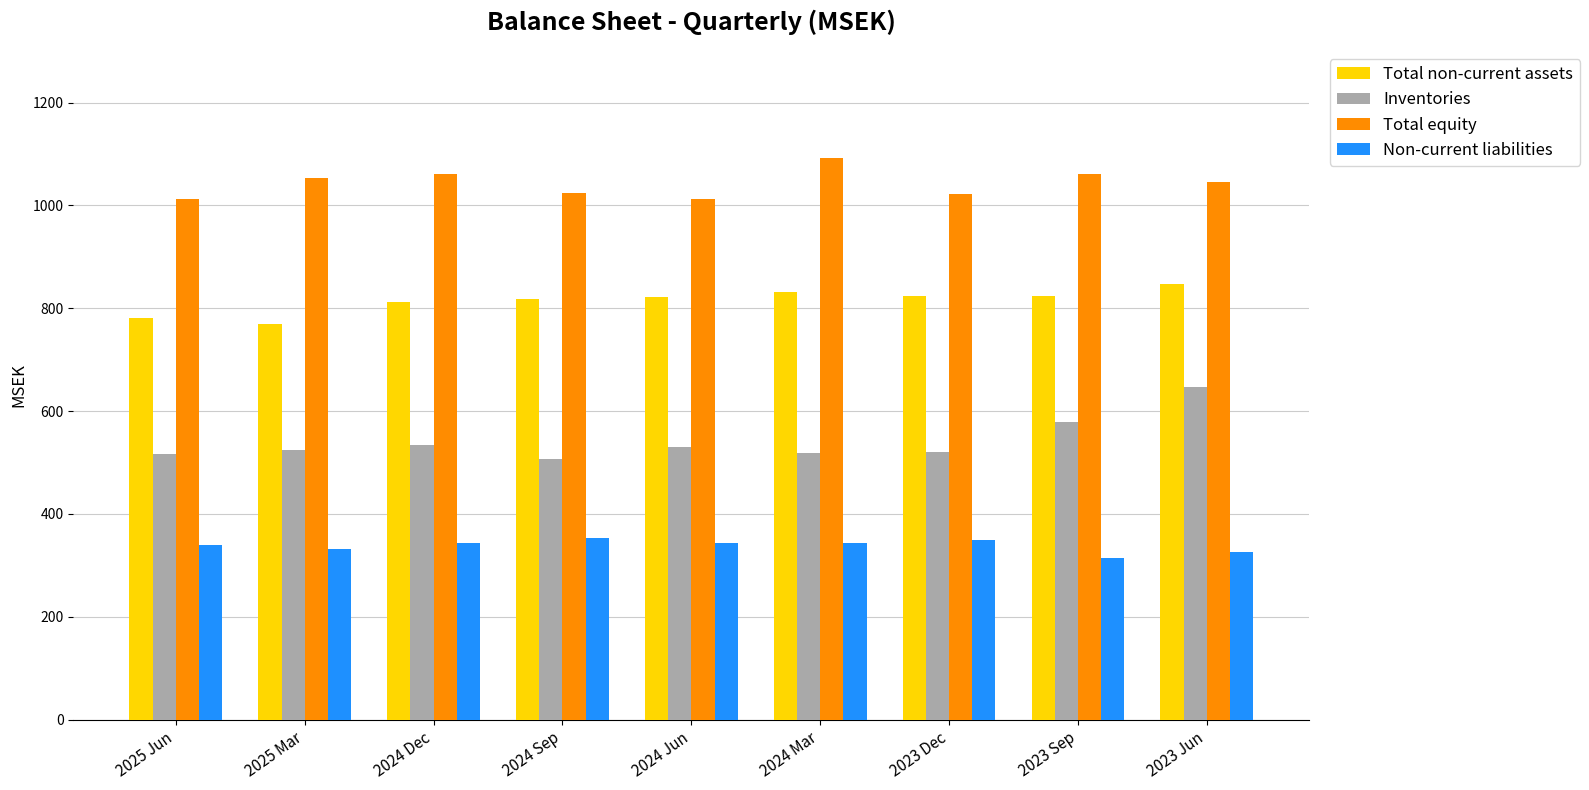

Where does the Total non-current assets series first go above 821?

2024 Jun